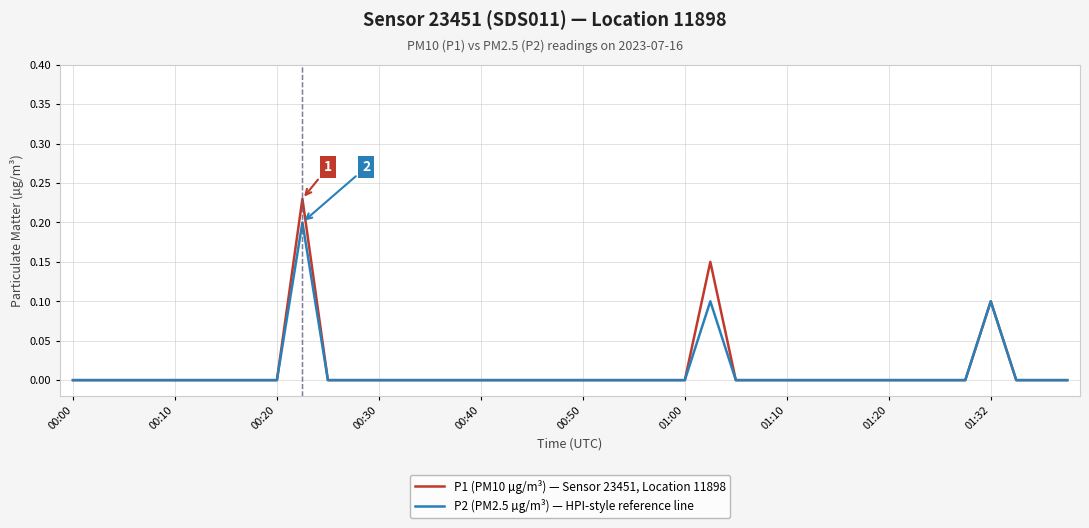

Which series has the widest spread of values?

P1 (PM10 µg/m³) — Sensor 23451, Location 11898